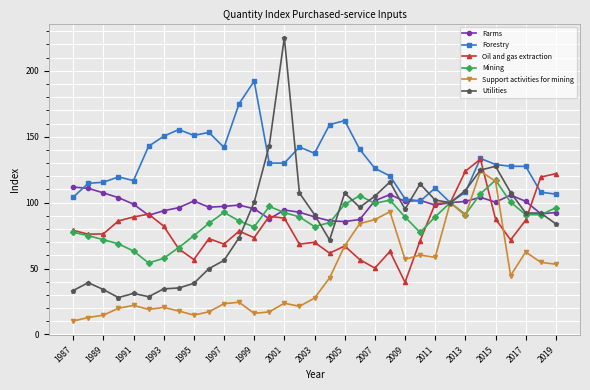

True or false: Utilities has more than 2 interior local peaks.

True